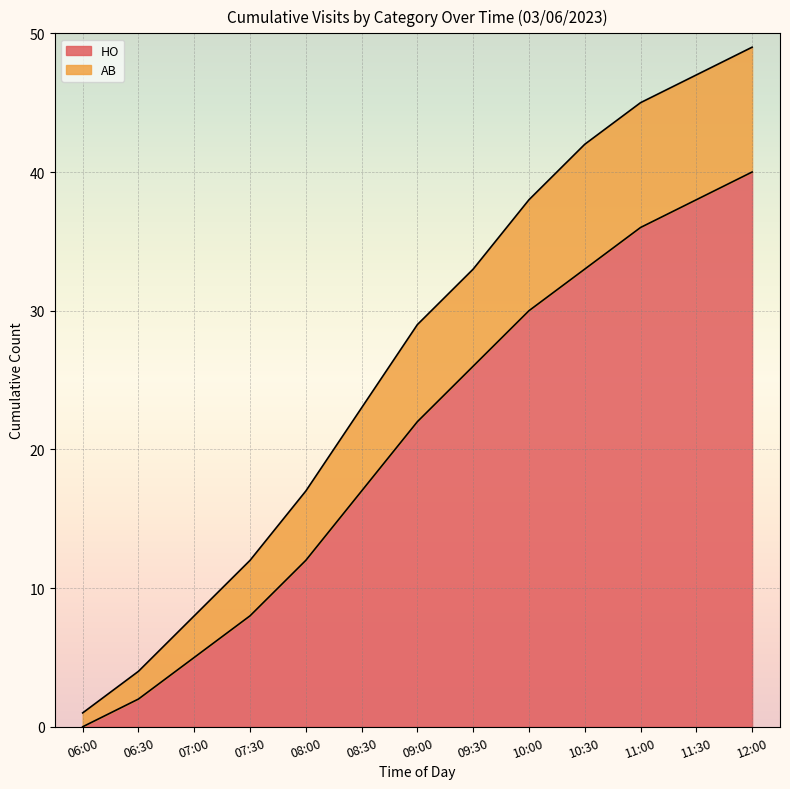

True or false: HO has a value of 50 at 11:30.

False